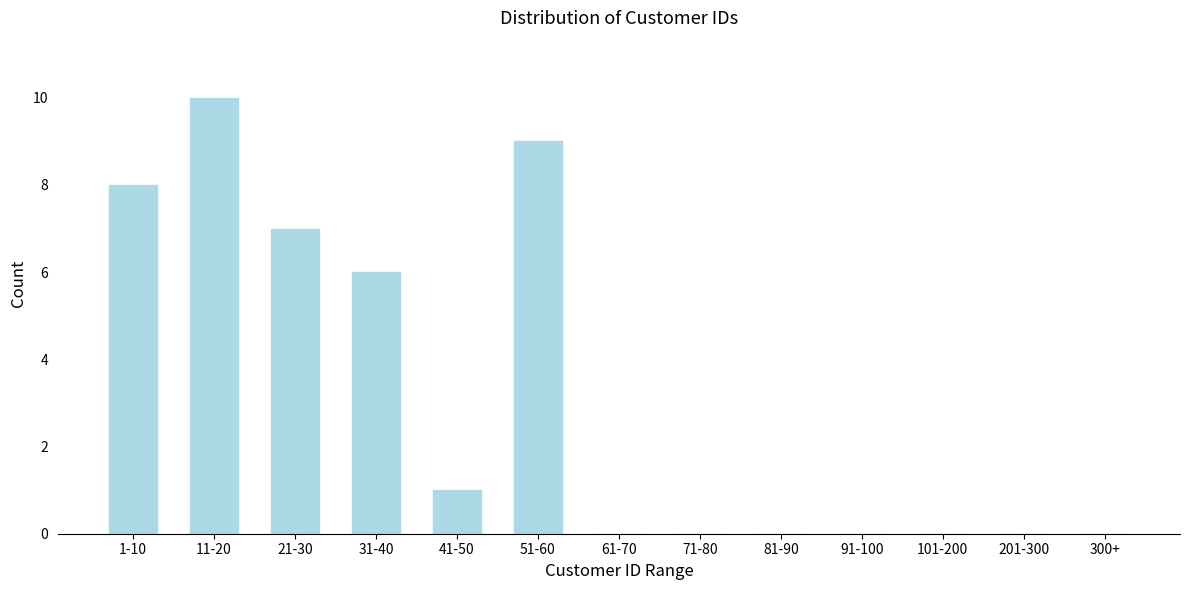

Reading left to right, what are all the values shown in this chart?

1-10=8	11-20=10	21-30=7	31-40=6	41-50=1	51-60=9	61-70=0	71-80=0	81-90=0	91-100=0	101-200=0	201-300=0	300+=0